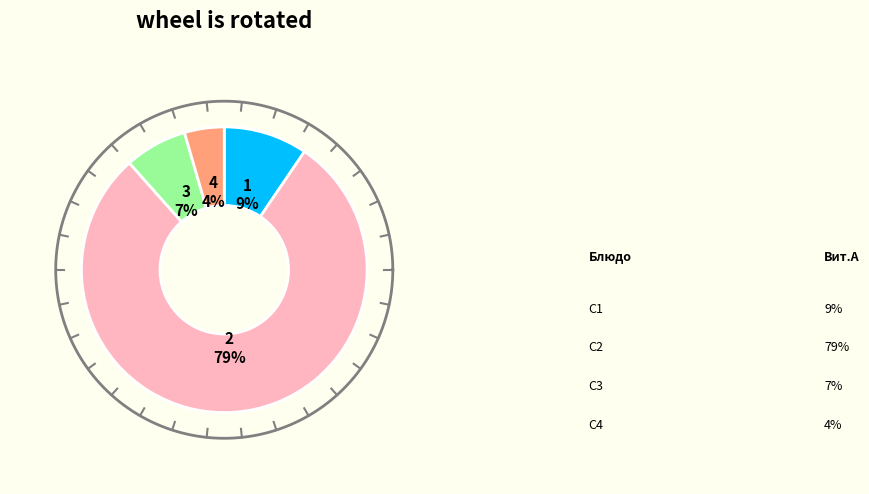

To the nearest percent, what is the difference between the Шницель рыбный and Пюре картофельное slice percentages?

3%